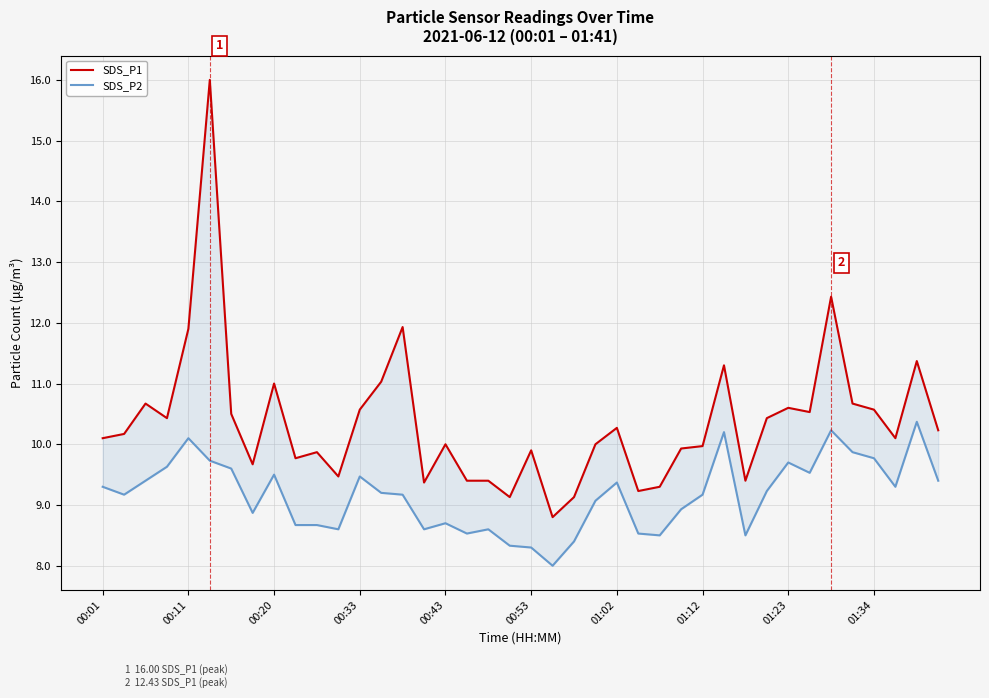

Which category has the lowest value in the SDS_P2 series?

21